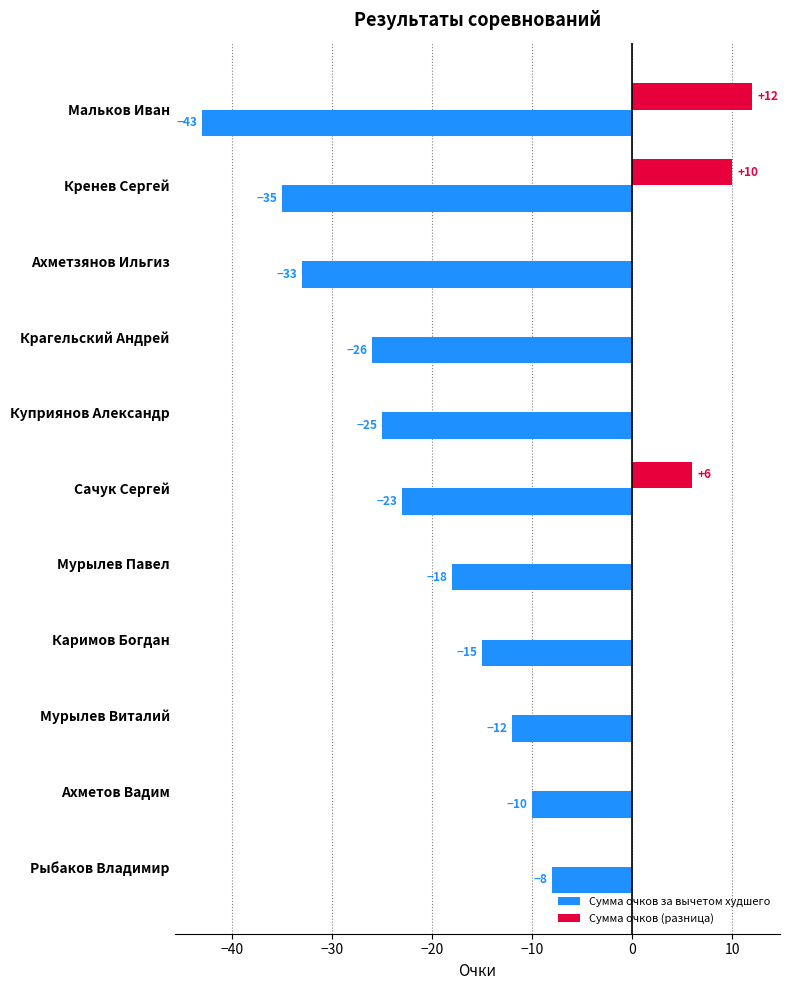

The value of Сумма очков (разница) at Мурылев Виталий is 4. True or false?

False